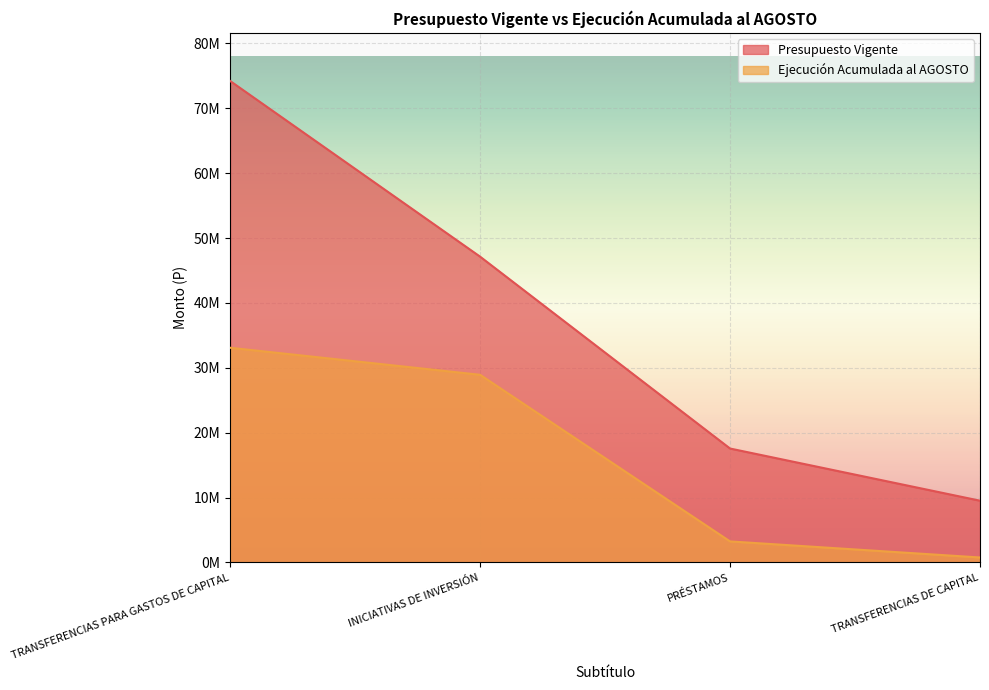

How many data points in Presupuesto Vigente are less than 47141729?

2